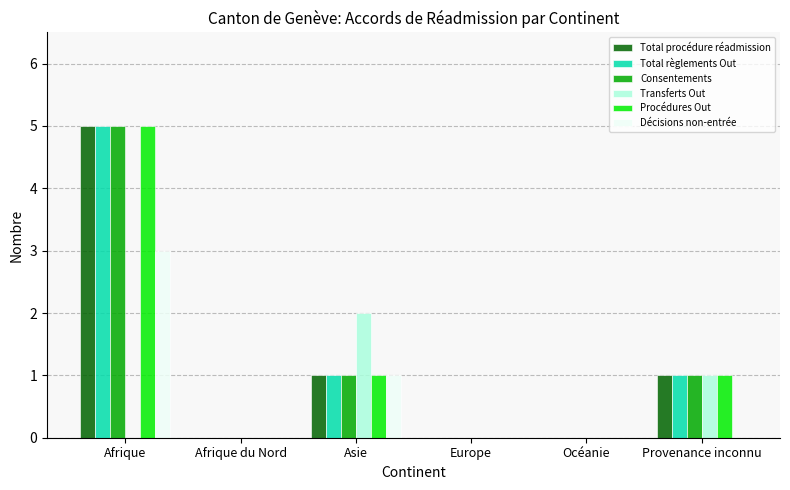

The Procédures Out series shows 2 at Asie. True or false?

False